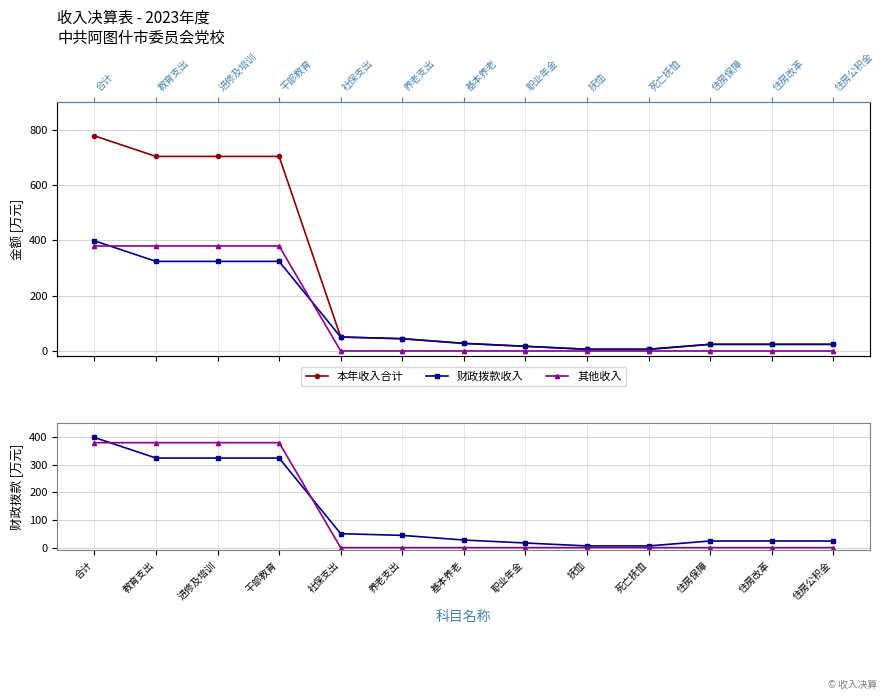

The value of 财政拨款收入 at 住房保障 is 24.0. True or false?

True